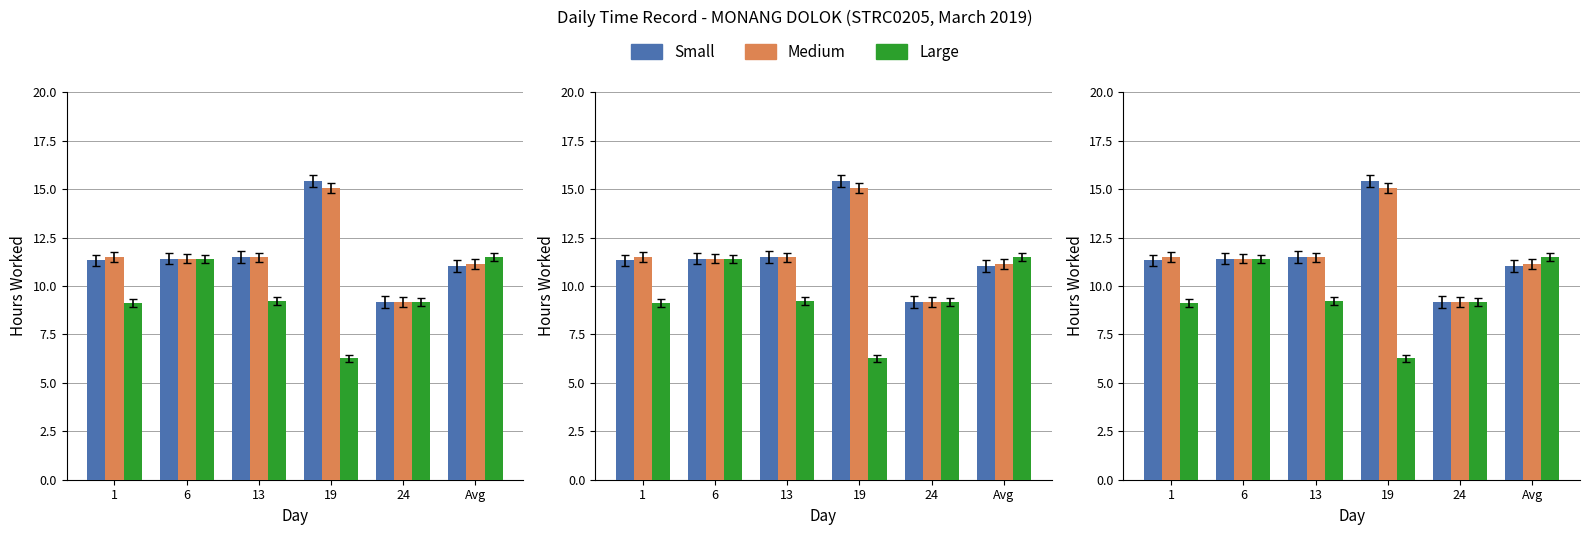

At how many categories does at least one series exceed 13?

1